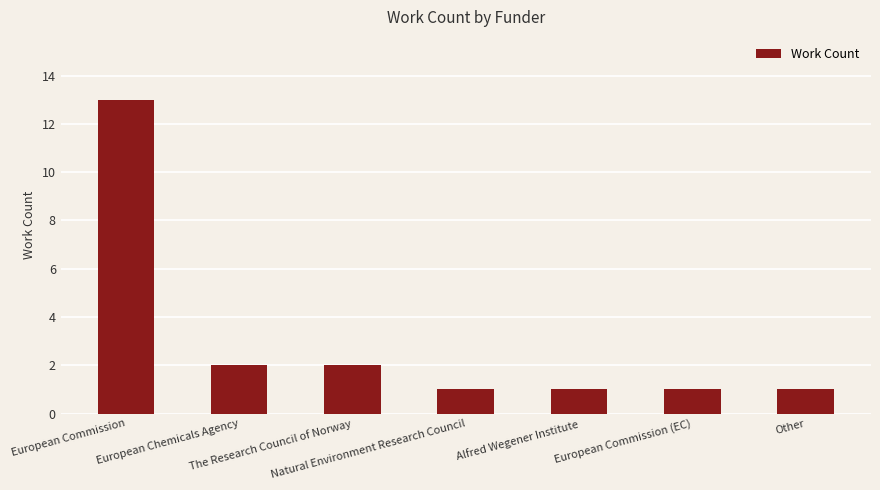

Which has a higher value, Other or The Research Council of Norway?

The Research Council of Norway